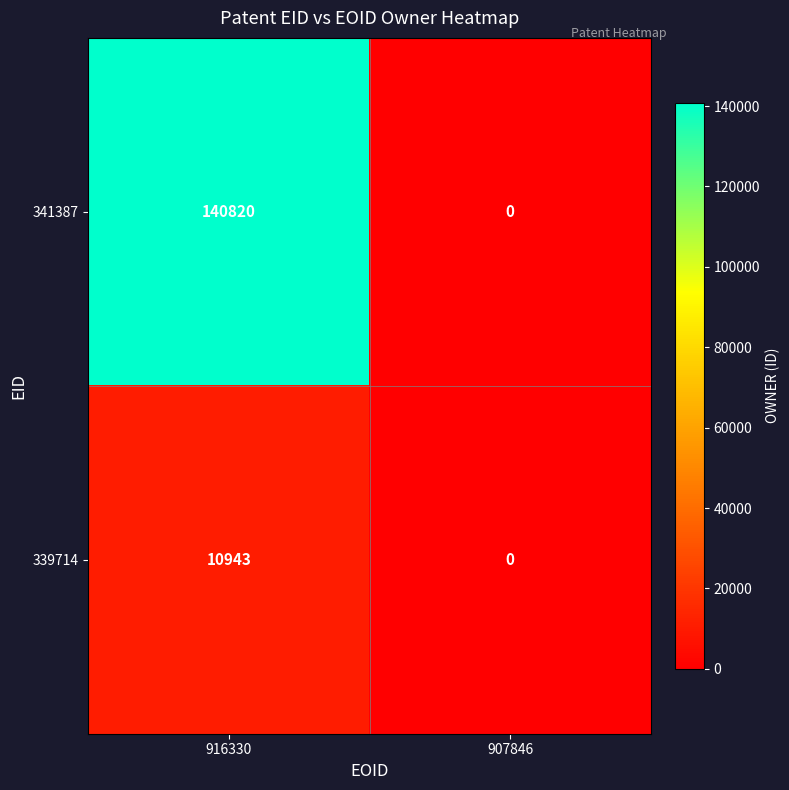

At 916330, list the series in order from smallest to largest.

339714, 341387